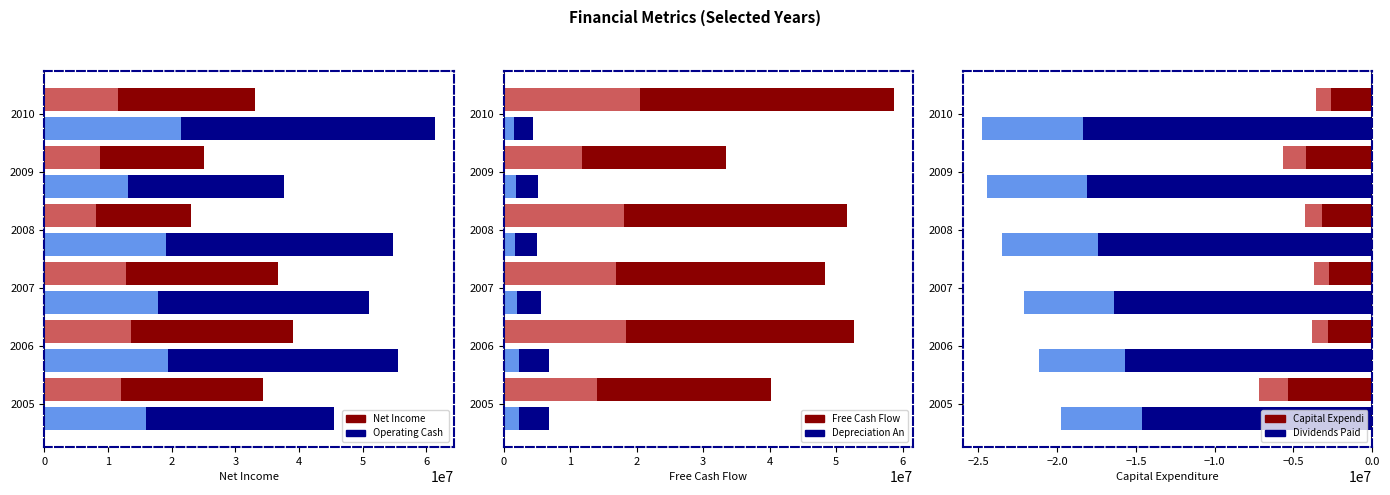

What is the average value of the Dividends Paid series?

-16749833